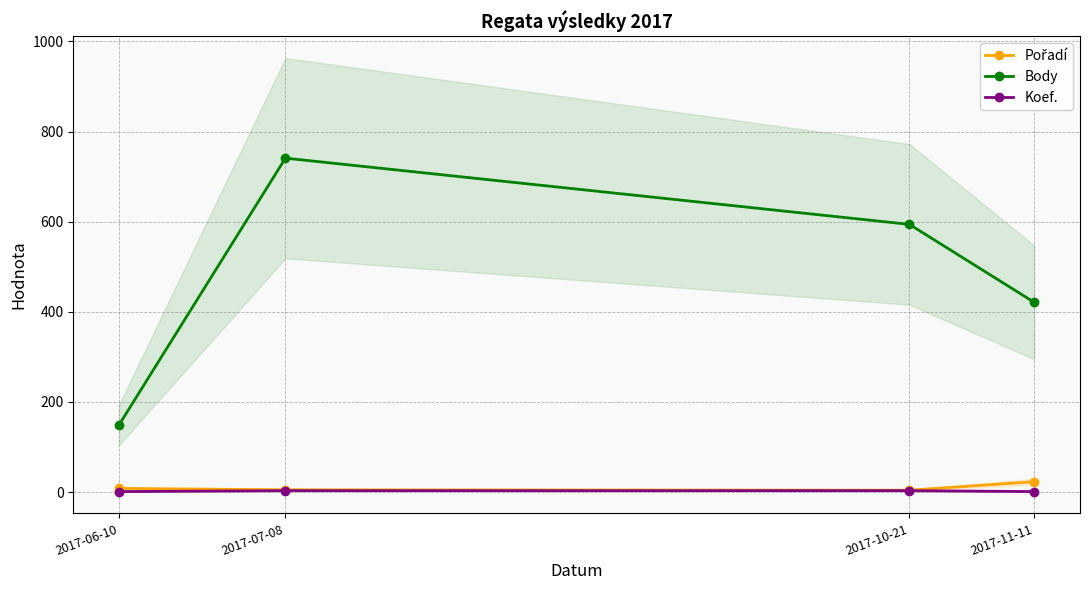

What is the difference between the Koef. values at 2017-07-08 and 2017-06-10?

2